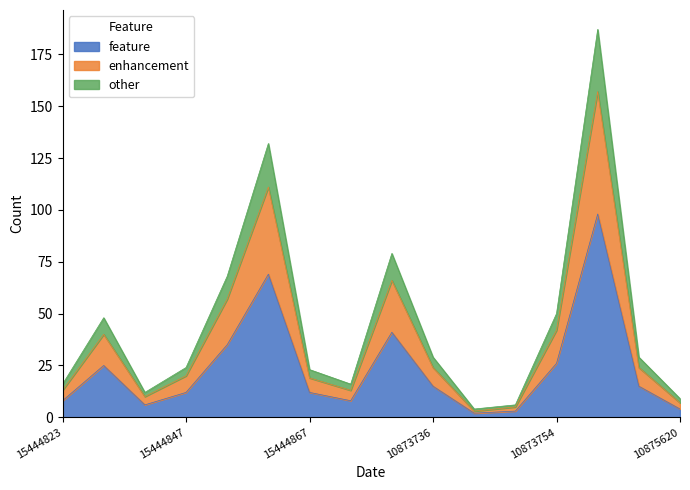

Reading left to right, list all the values displayed in this chart.

feature: 8	25	6	12	35	69	12	8	41	15	2	3	26	98	15	4
enhancement: 13	40	10	20	57	111	19	13	66	24	3	5	42	157	24	7
other: 16	48	12	24	68	132	23	16	79	29	4	6	50	187	29	9